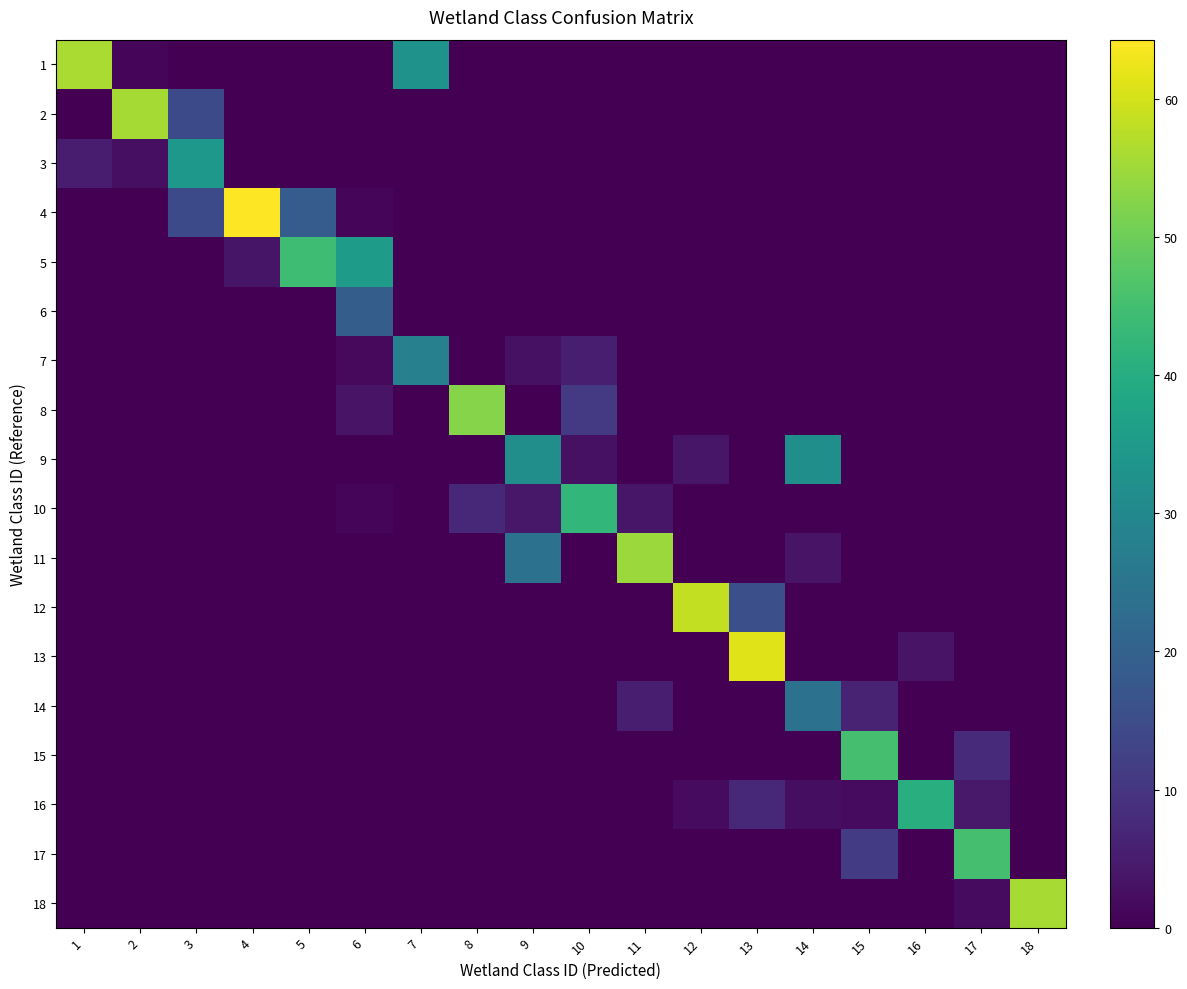

At which category is the sum across all series the highest?

13